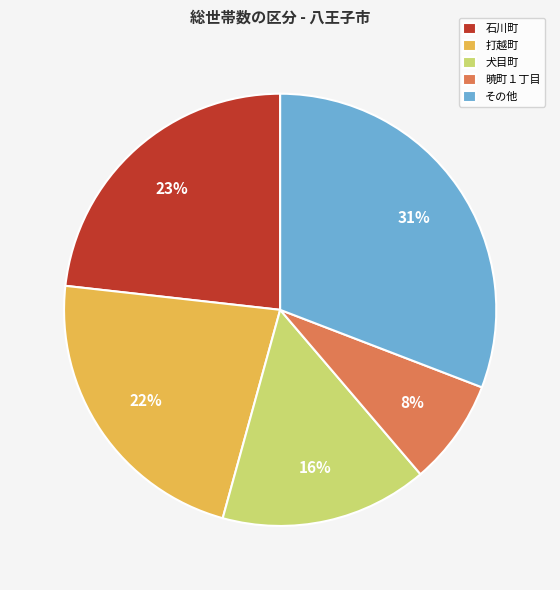

Is 暁町１丁目 the majority of the pie?

No